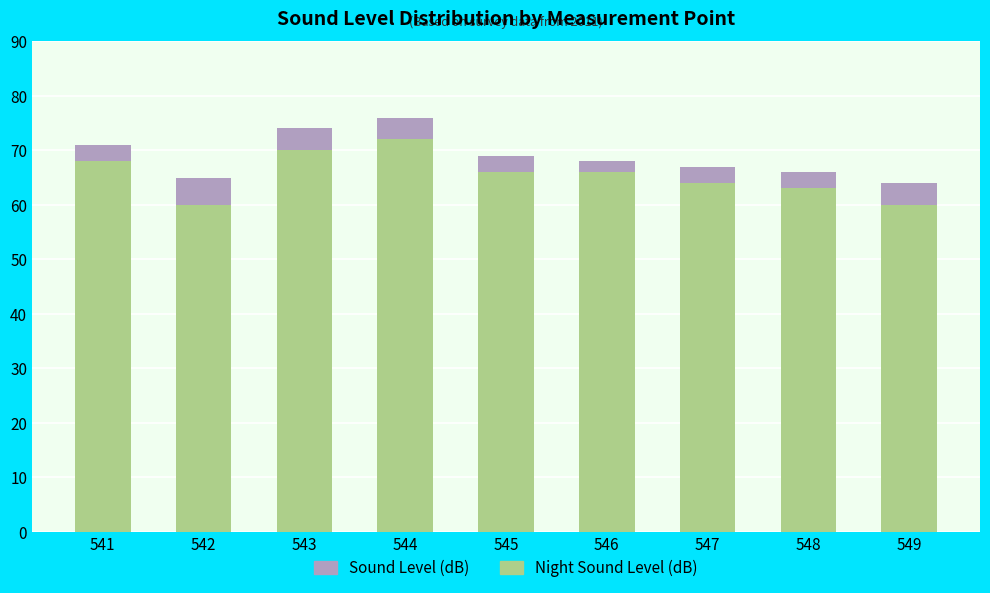

What is the total value across all series at 549?

64